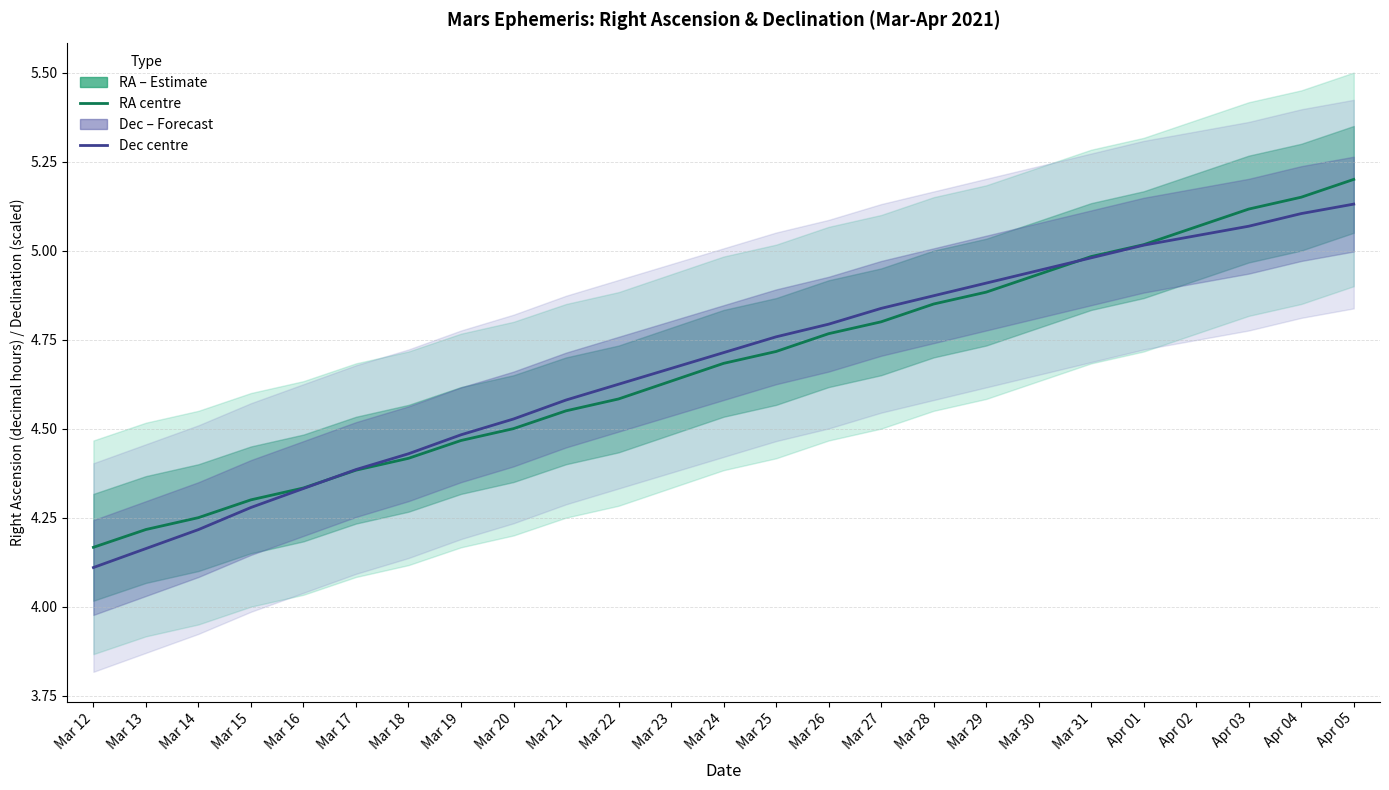

Which series ends up on top after the final intersection of RA – Estimate and Dec – Forecast?

RA – Estimate